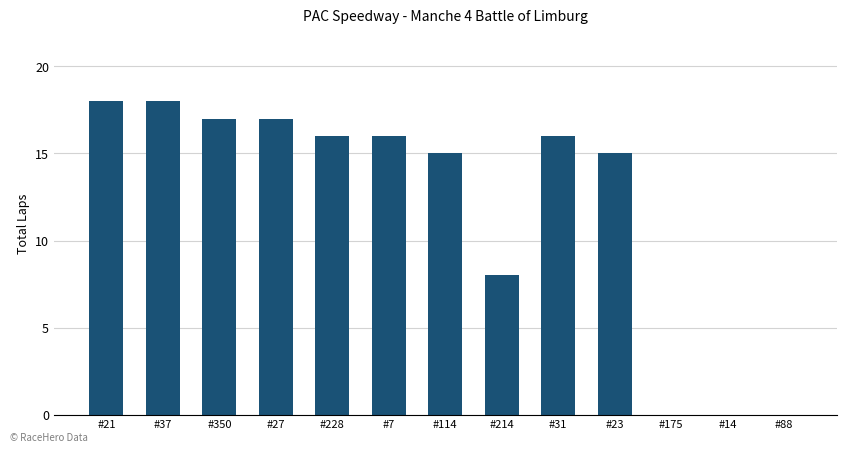

Are the bars grouped side by side (vs. stacked)?

No